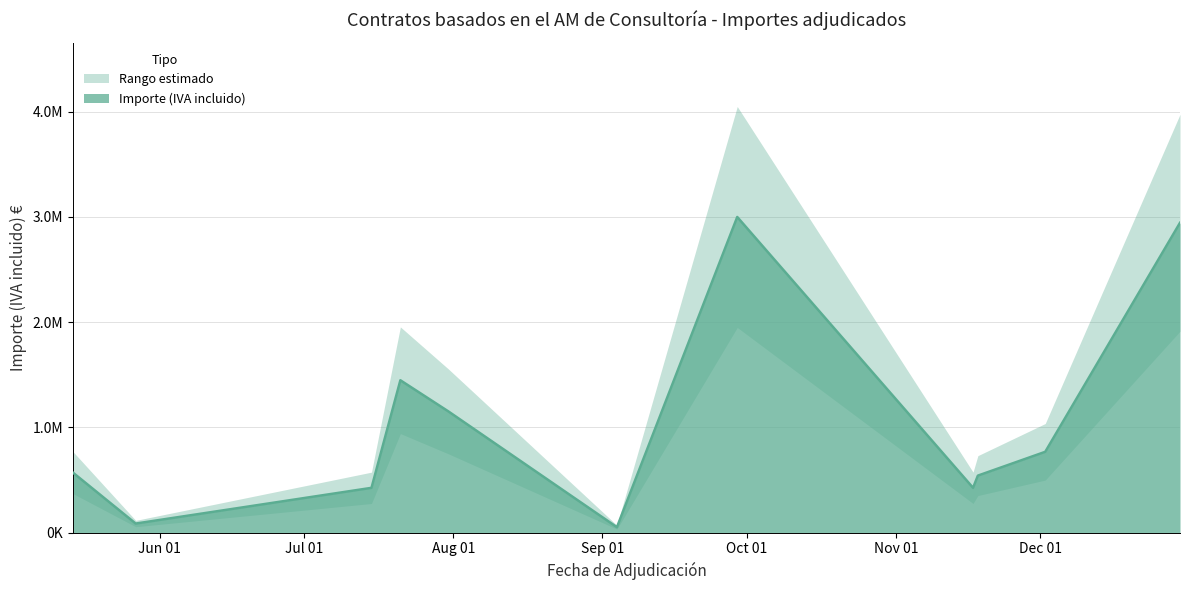

What is the value of the 5th point from the left?

1151368.9